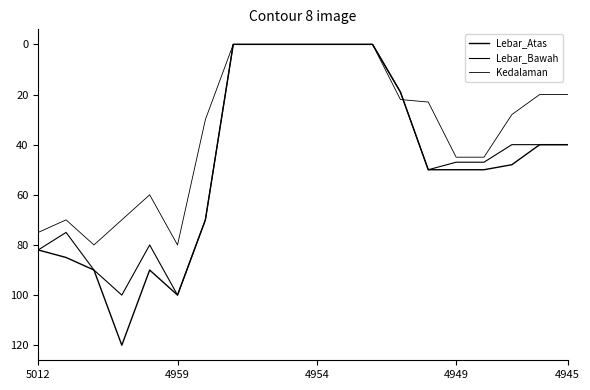

True or false: Lebar_Bawah and Lebar_Atas intersect in this chart.

False